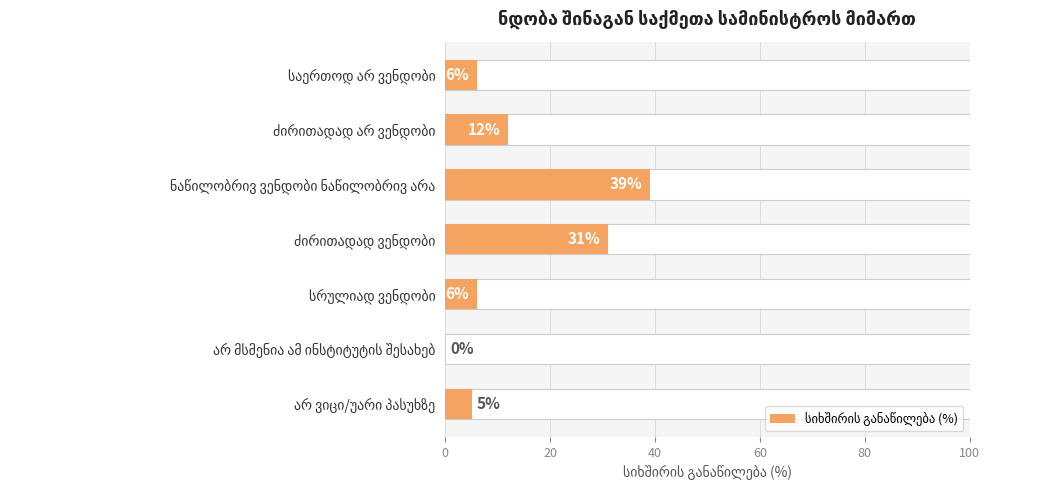

What is the average value?

14